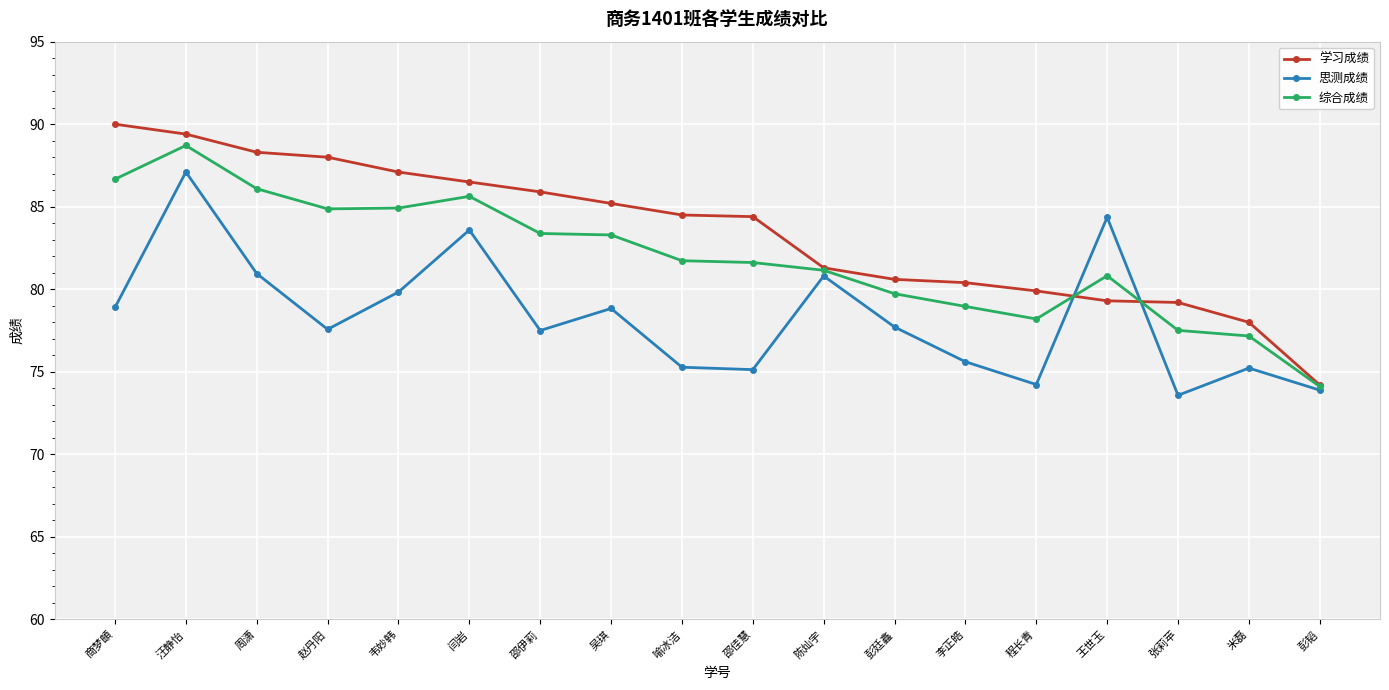

What position from the right is 商梦頔?

18